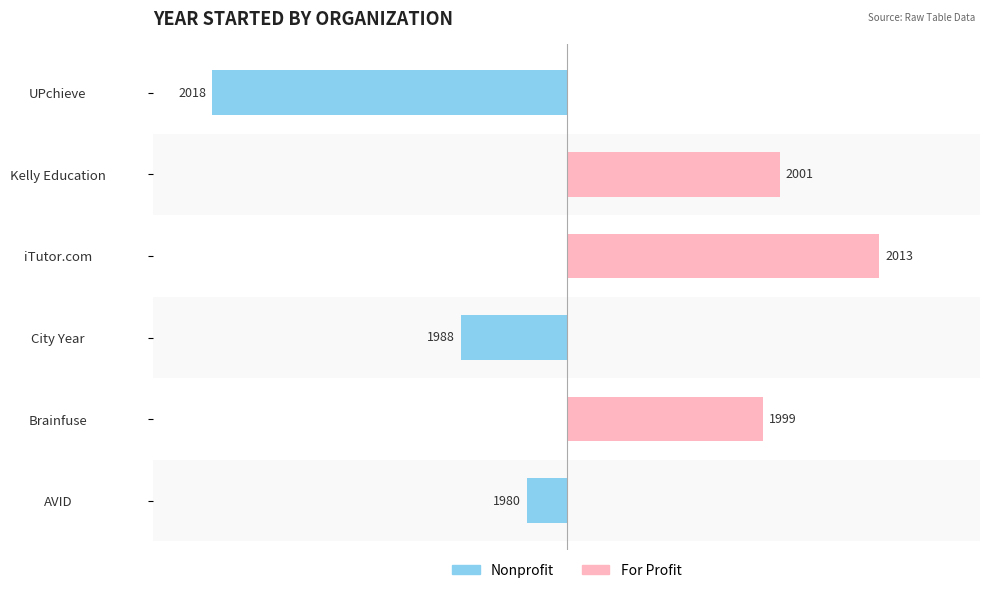

Are the bars horizontal?

Yes